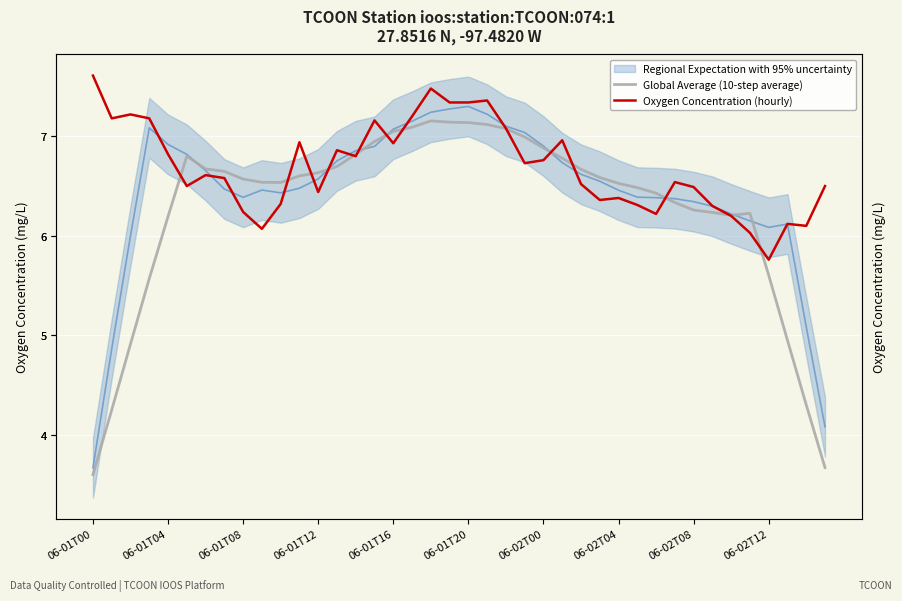

Where is the first local minimum for Global Average (10-step average)?

10